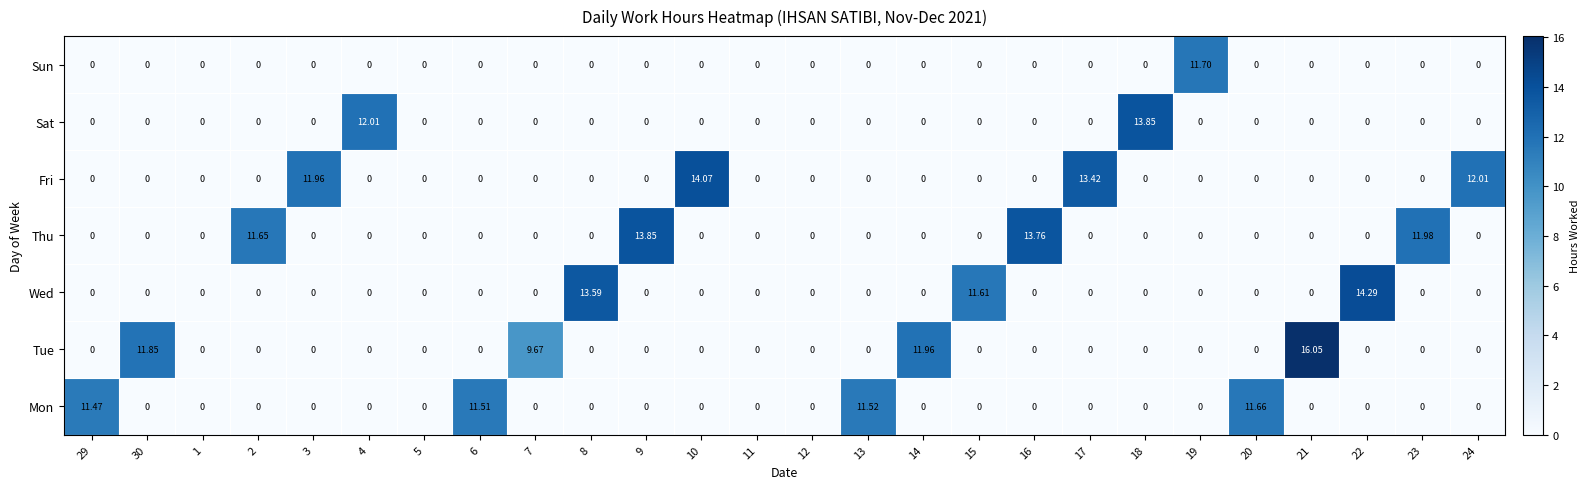

Which series has the largest total across all categories?

Fri